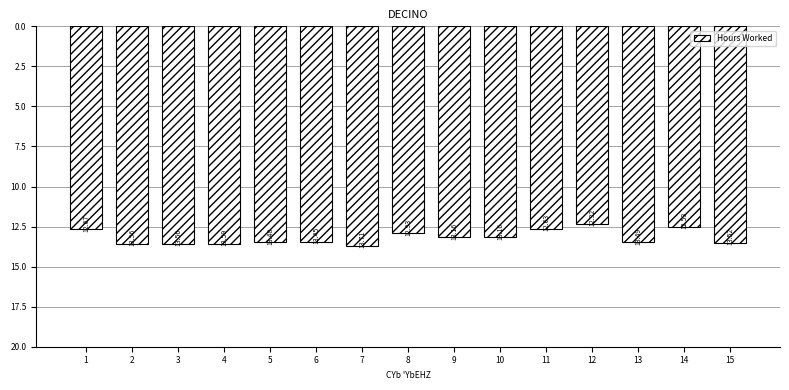

Which has a higher value, 3 or 7?

7